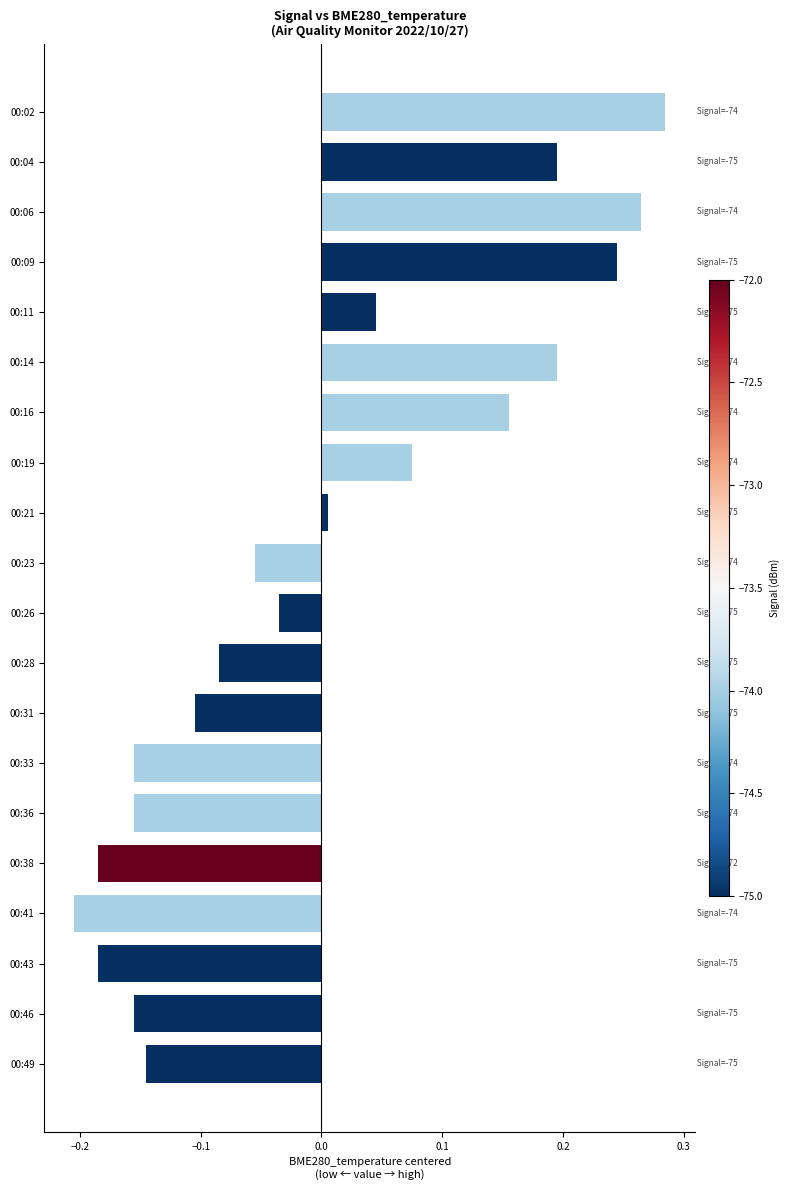

What is the difference between the maximum and second lowest values?

0.5